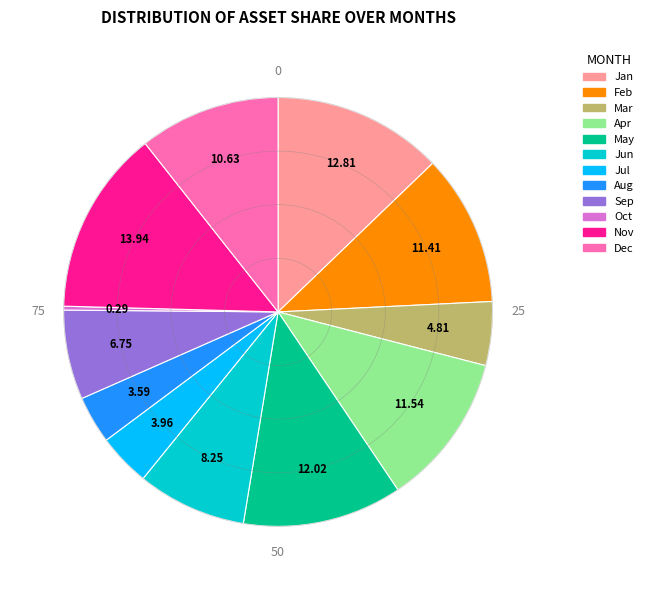

Is there any slice that represents more than half of the pie?

No